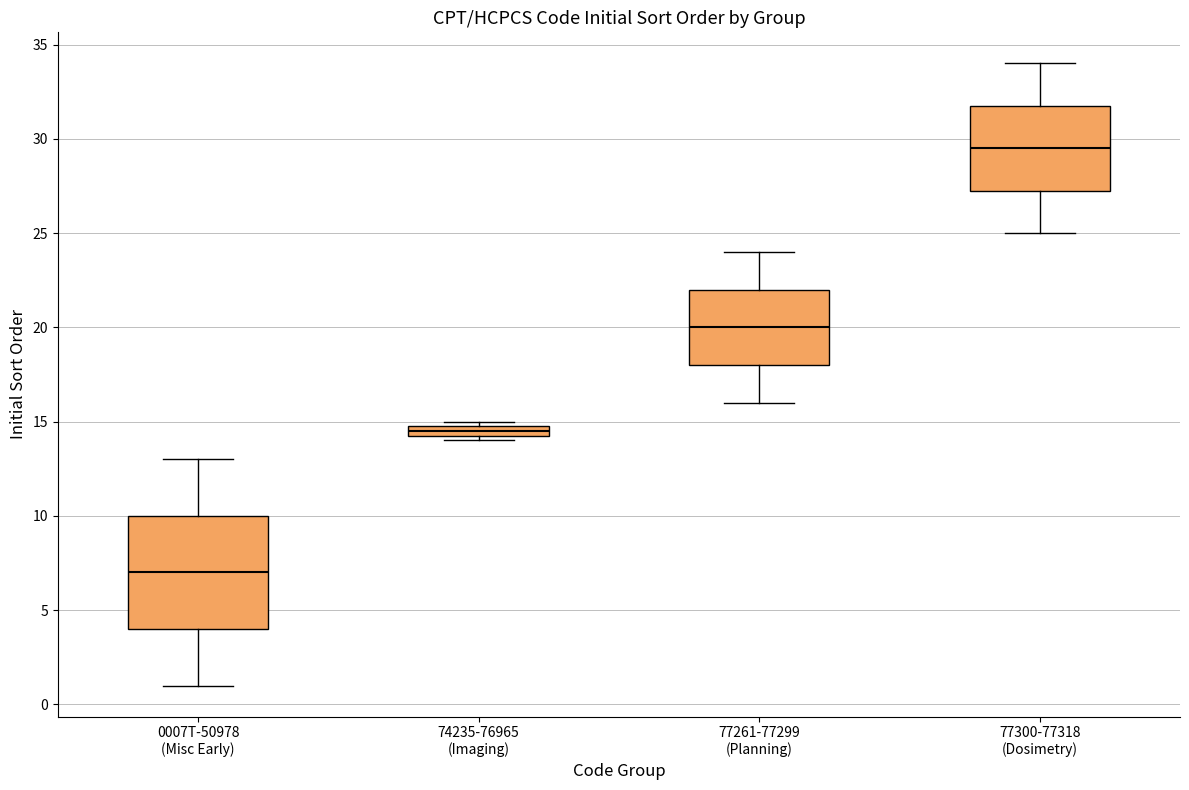

Which box is the tallest, from its lower edge to its upper edge?

0007T-50978 (Misc Early)